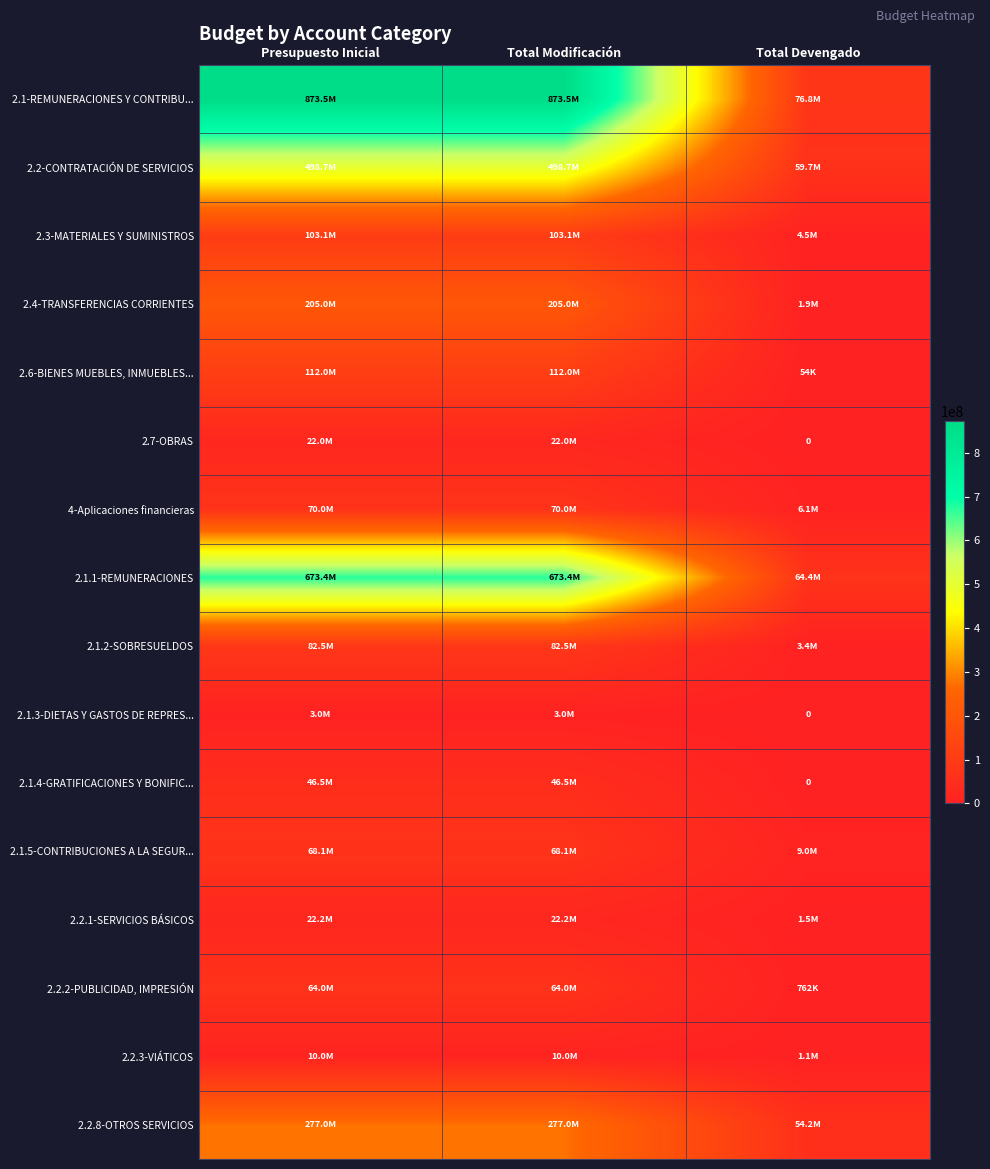

At which label does 2.2.2-PUBLICIDAD, IMPRESIÓN reach its minimum?

Total Devengado